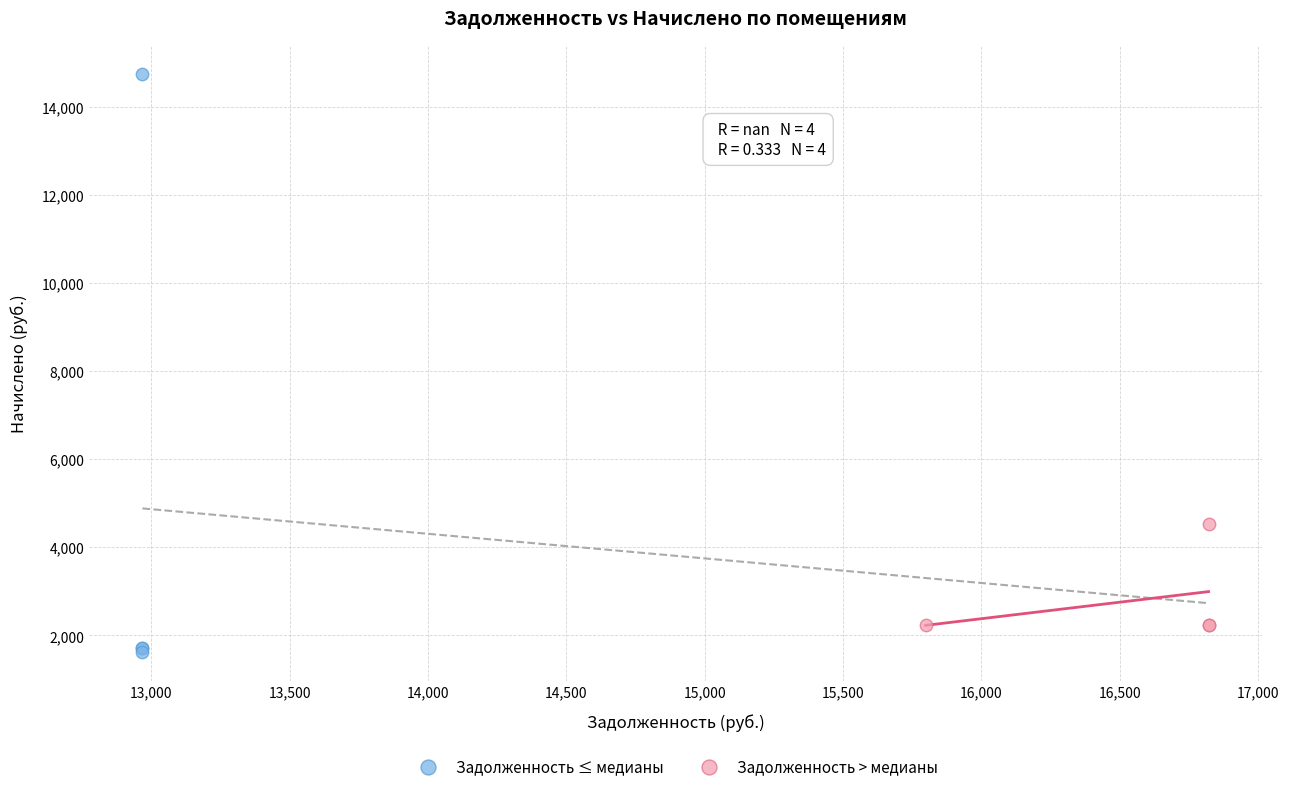

Which series reaches the minimum Y coordinate?

Задолженность ≤ медианы